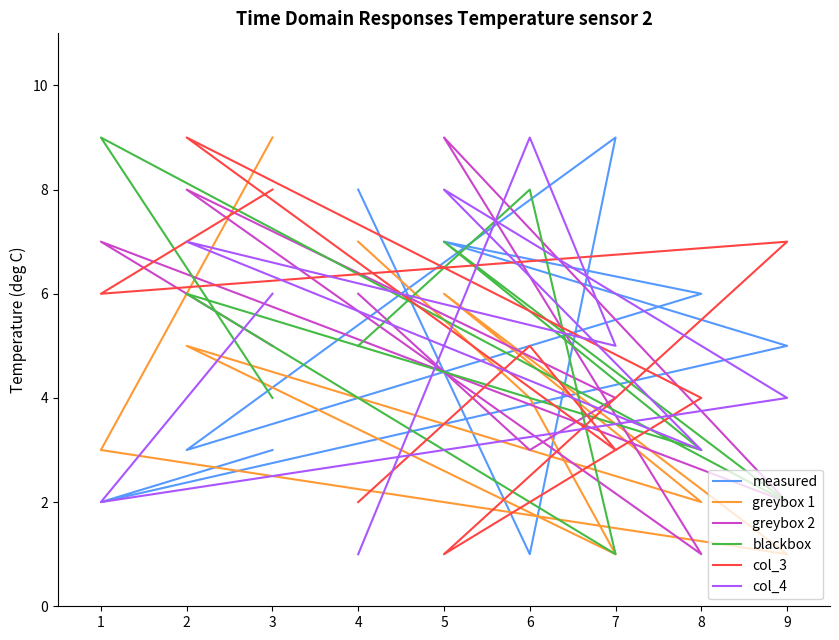

Which series ends up on top after the final intersection of greybox 1 and measured?

measured